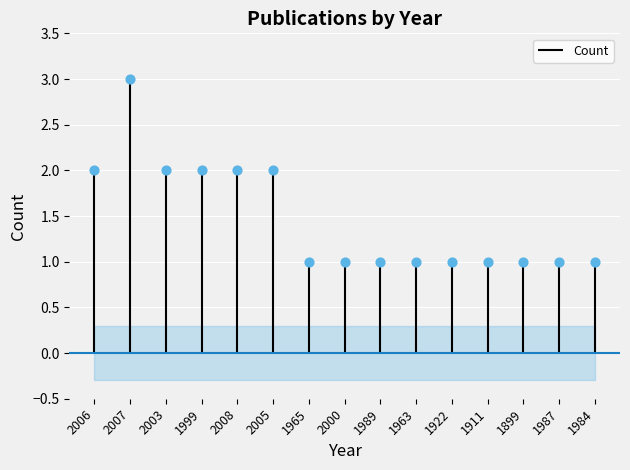

What is the ratio of the value at 2007 to the value at 2000?

3.0